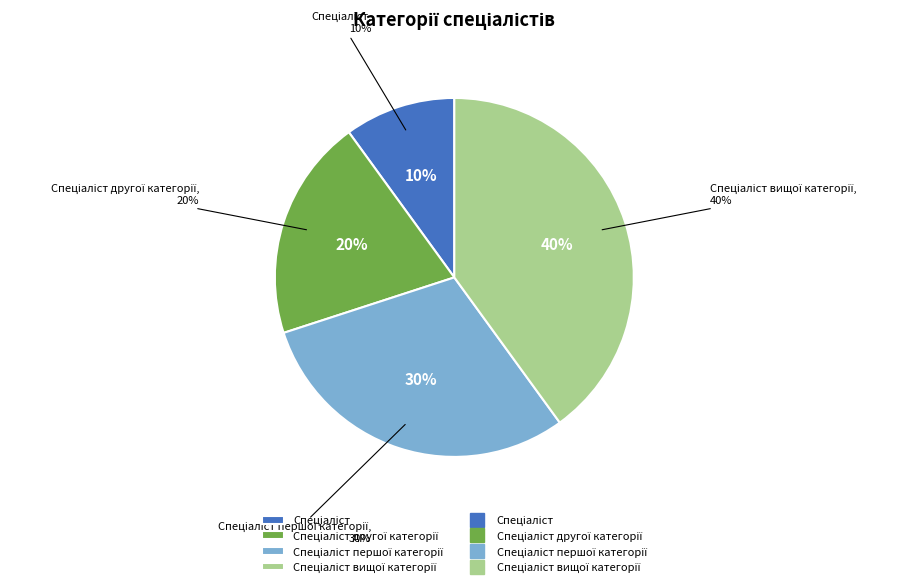

To the nearest percent, what is the combined percentage of Спеціаліст другої категорії and Спеціаліст?

30%